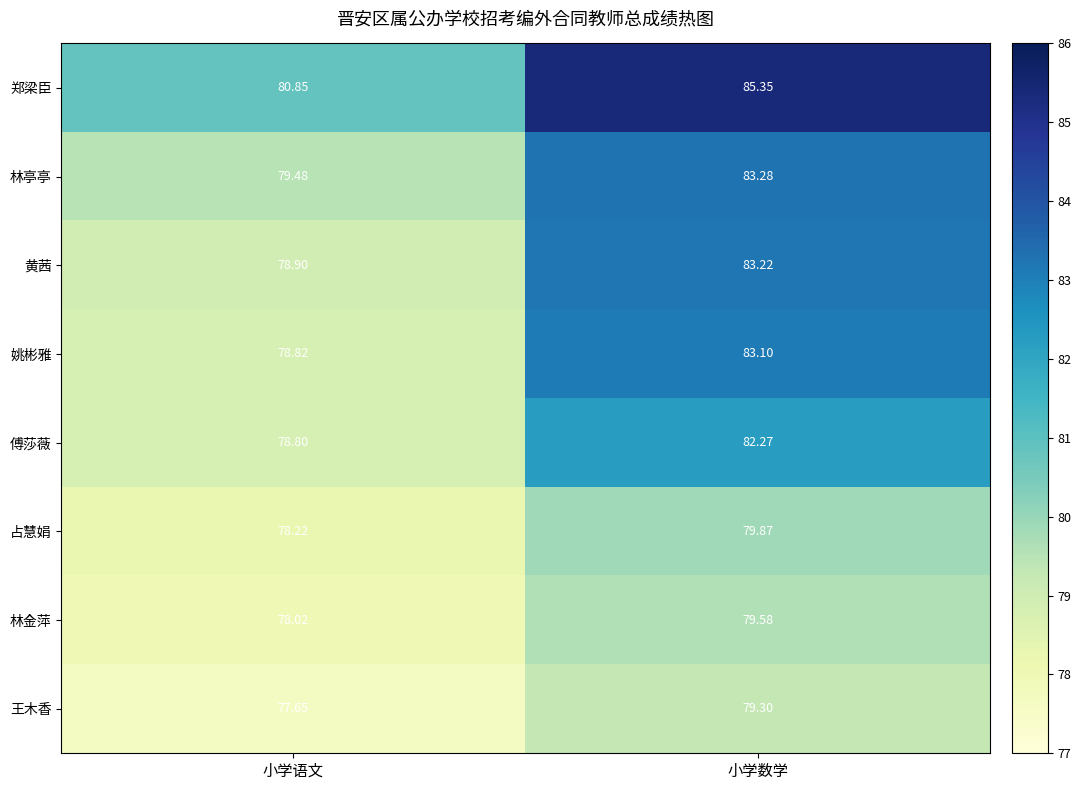

At which category is the sum across all series the highest?

小学数学